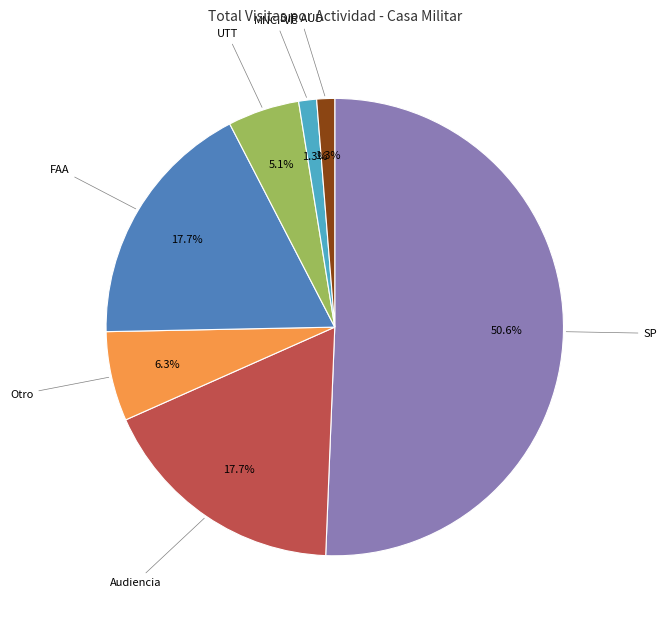

Is there any slice that represents more than half of the pie?

Yes